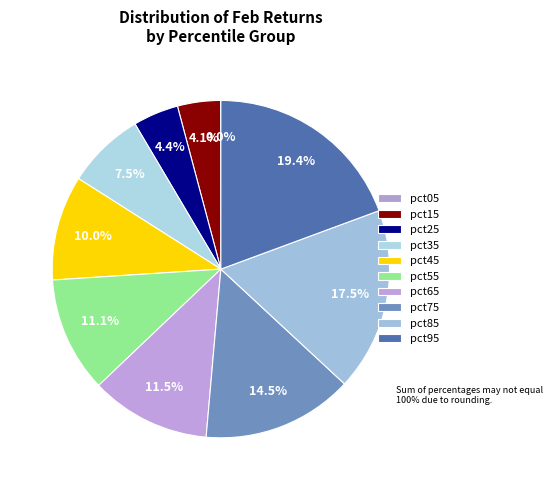

Which has a higher value, pct45 or pct25?

pct45